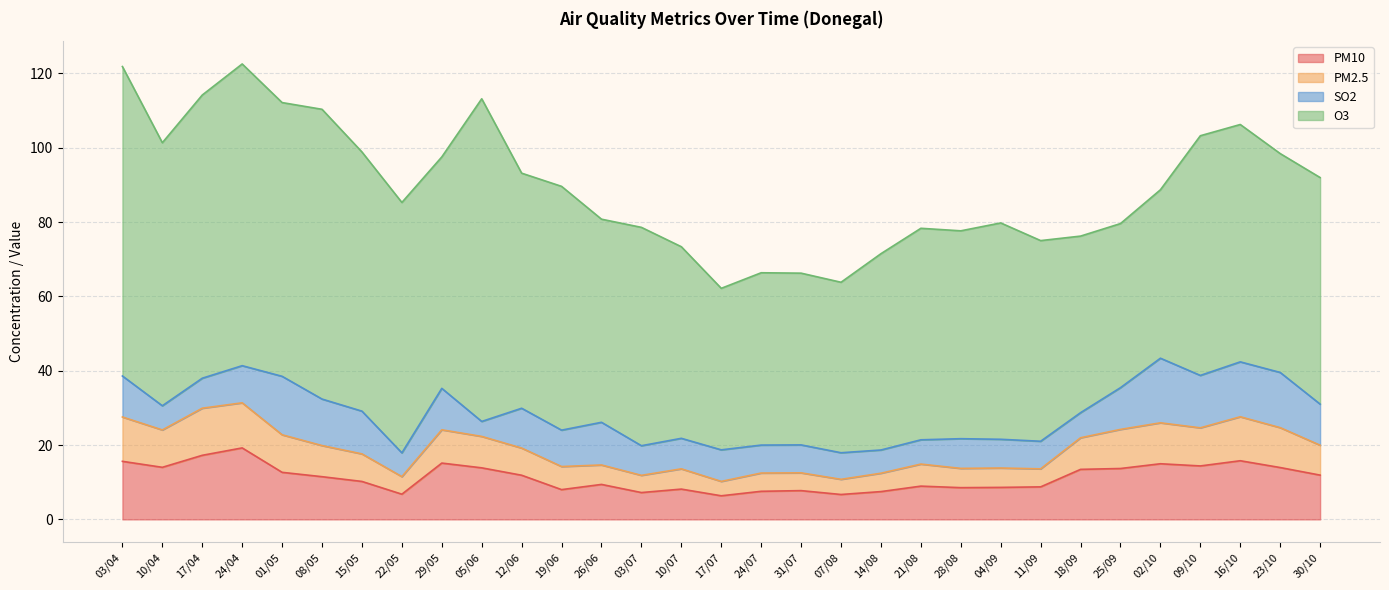

Is it true that PM10 equals 15.0 at 02/10?

True